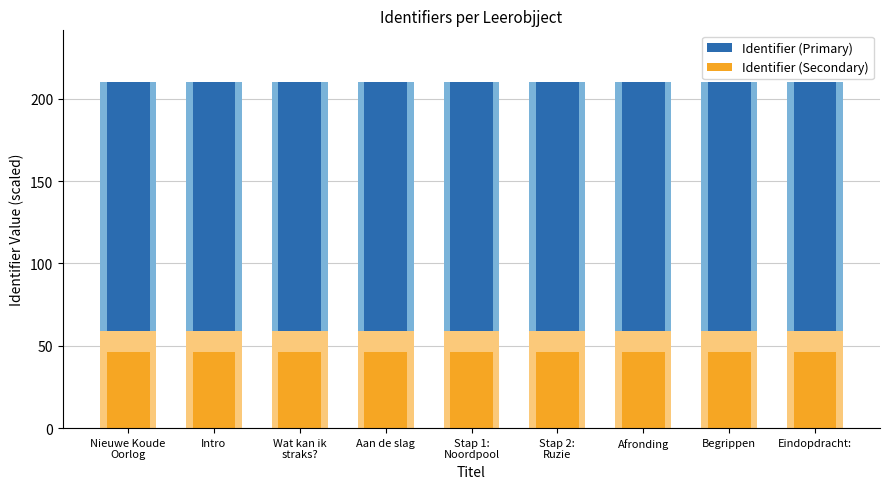

What is the sum of the Identifier (Primary) values at Nieuwe Koude
Oorlog and Intro?

420.0